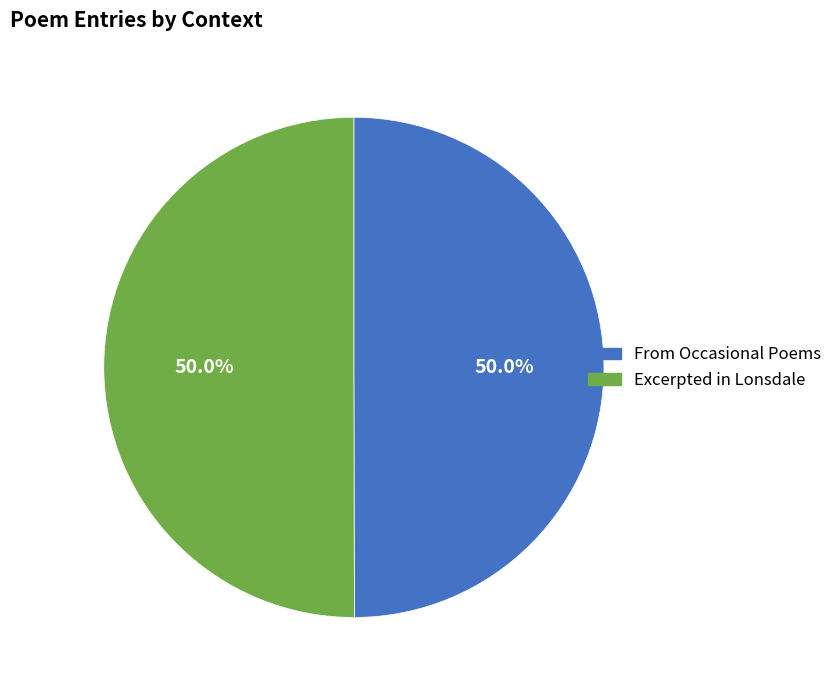

How many slices are in this pie chart?

2